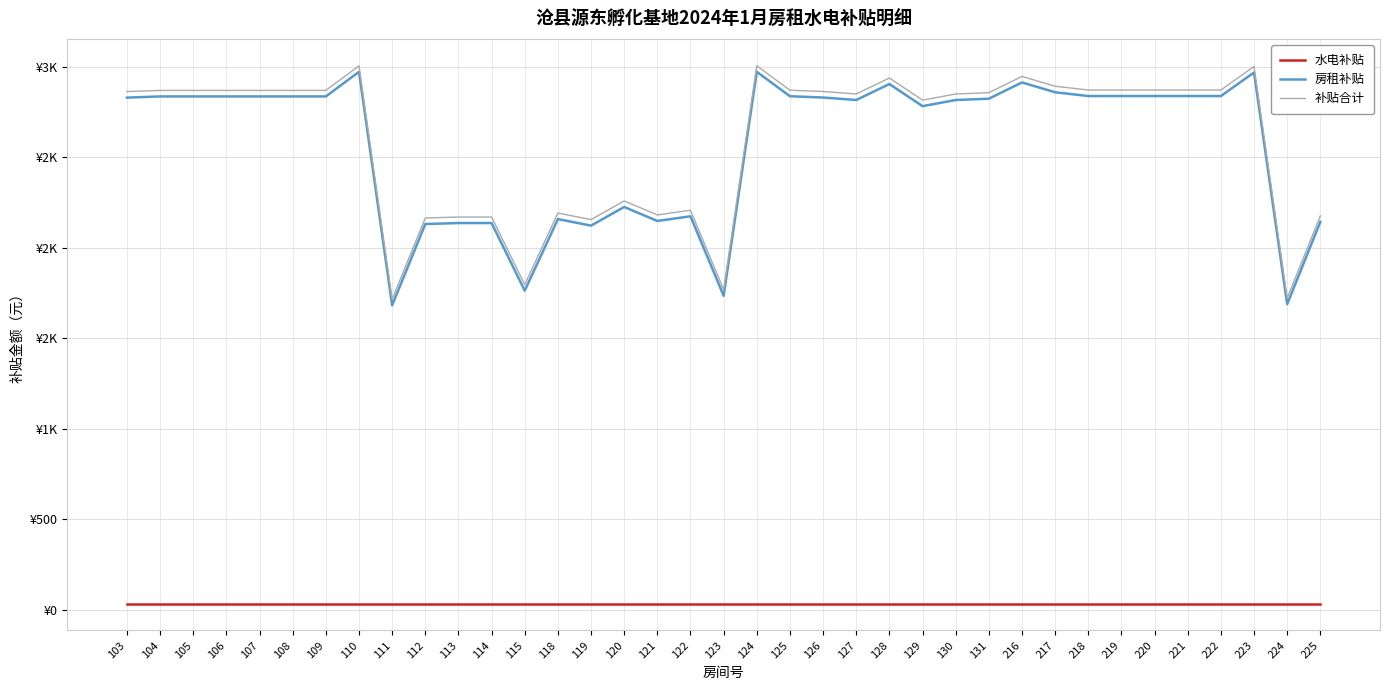

At which category is the sum across all series the highest?

110